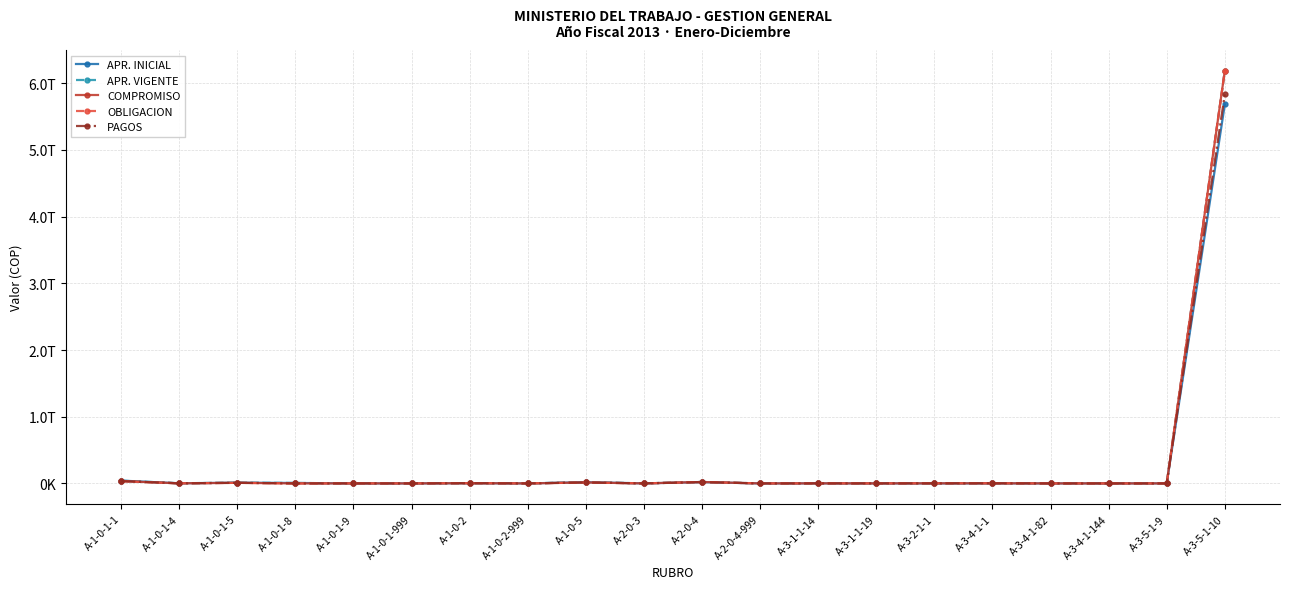

What are all the series names shown in the legend?

APR. INICIAL, APR. VIGENTE, COMPROMISO, OBLIGACION, PAGOS